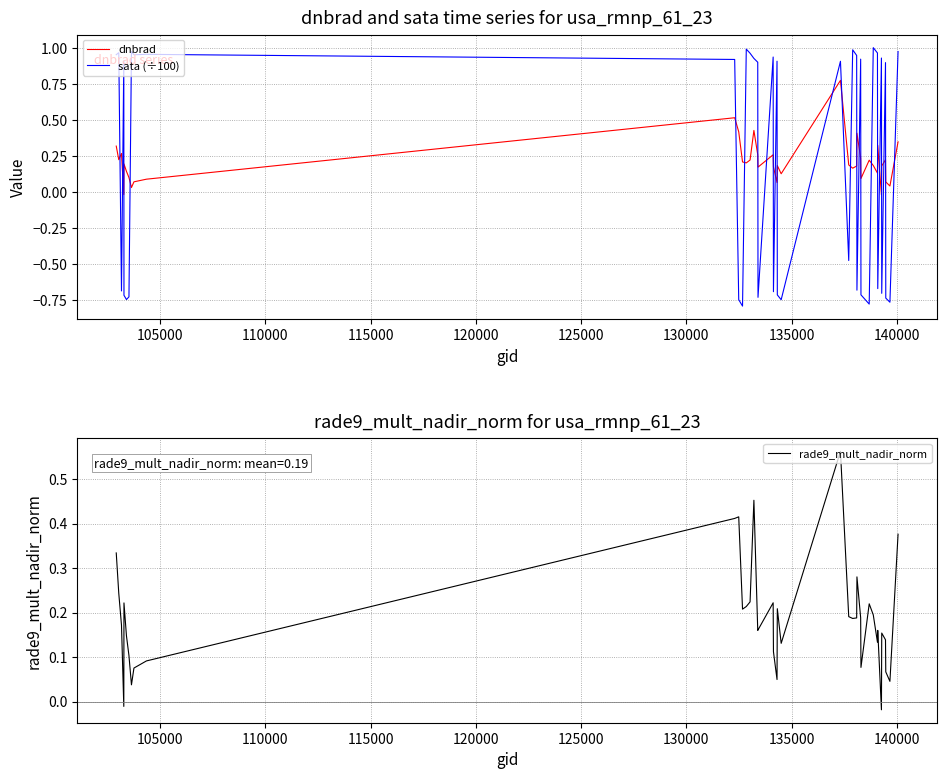

How many positive values does the sata (÷100) series have?

22